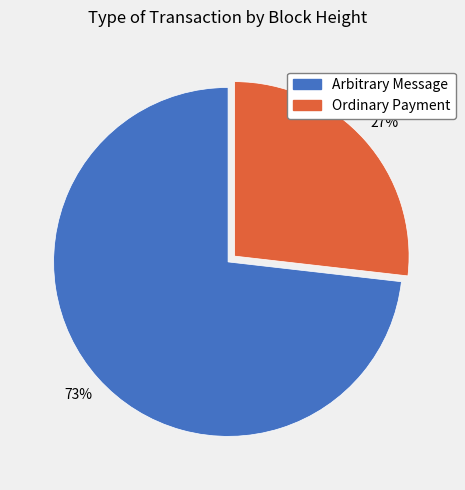

To the nearest percent, what is the difference between the largest and smallest slice percentages?

46%